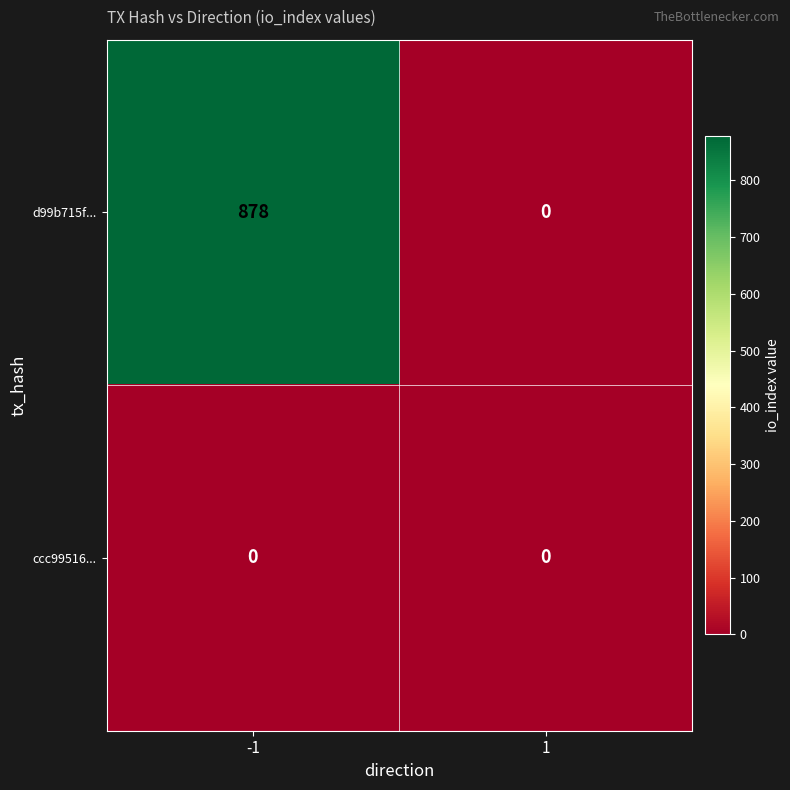

What is the average value of the d99b715f... series?

439